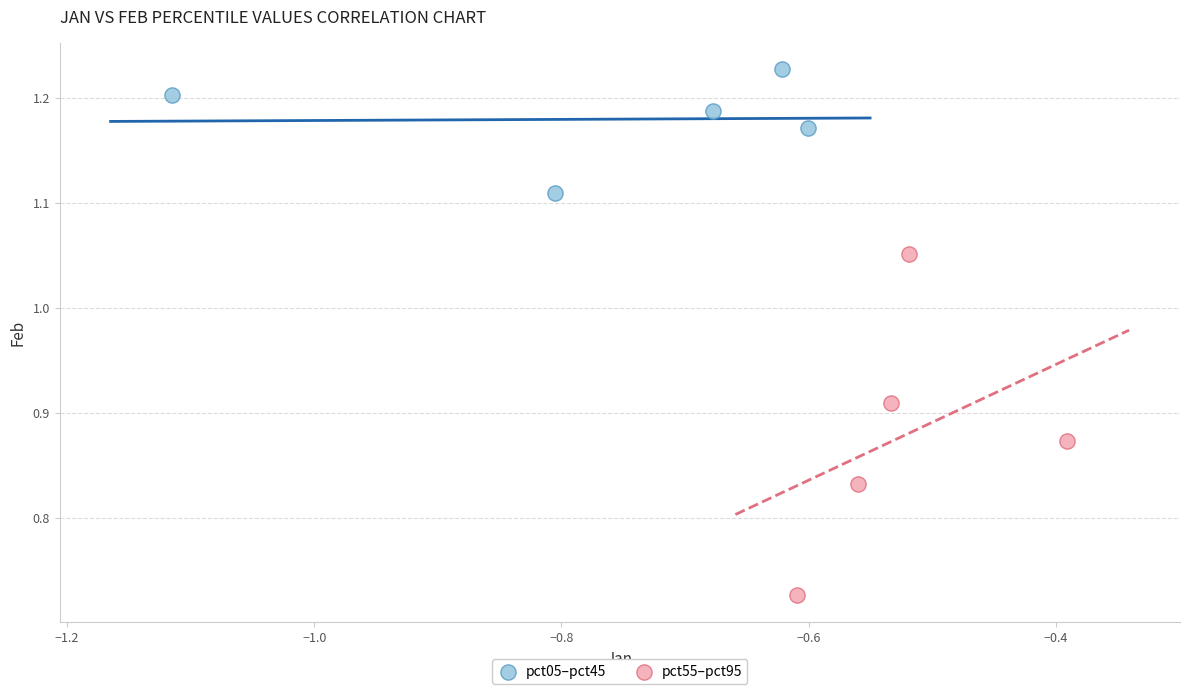

Which series contains the highest Y value?

pct05–pct45